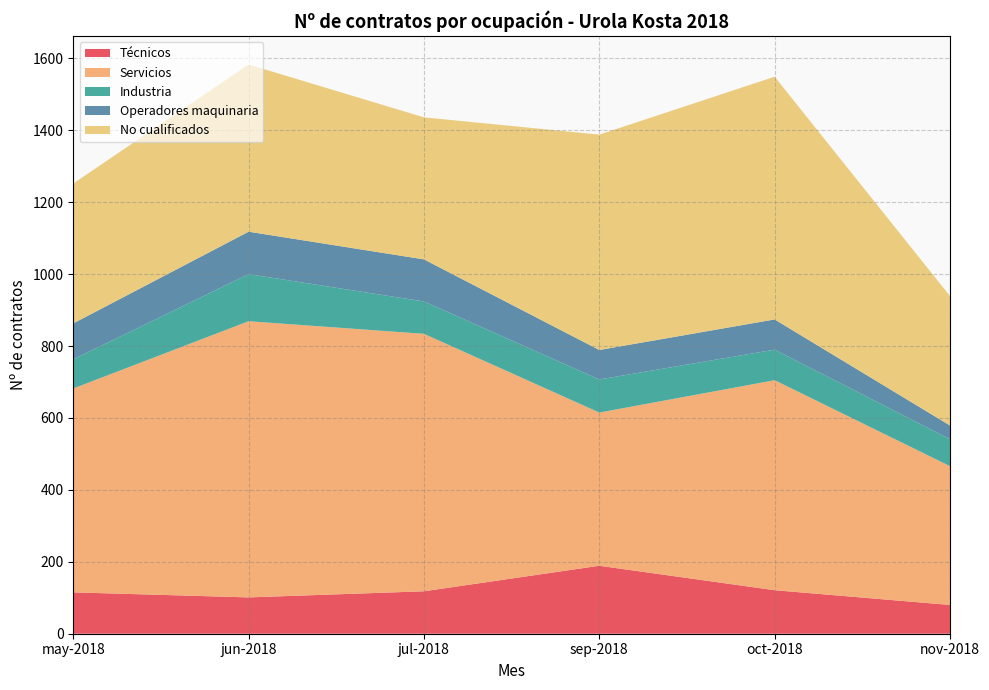

Reading left to right, what are all the values shown in this chart?

Técnicos: may-2018=115	jun-2018=101	jul-2018=118	sep-2018=189	oct-2018=121	nov-2018=80
Servicios: may-2018=567	jun-2018=768	jul-2018=716	sep-2018=426	oct-2018=584	nov-2018=386
Industria: may-2018=81	jun-2018=131	jul-2018=90	sep-2018=92	oct-2018=85	nov-2018=75
Operadores maquinaria: may-2018=100	jun-2018=118	jul-2018=117	sep-2018=82	oct-2018=84	nov-2018=38
No cualificados: may-2018=389	jun-2018=465	jul-2018=395	sep-2018=599	oct-2018=675	nov-2018=360